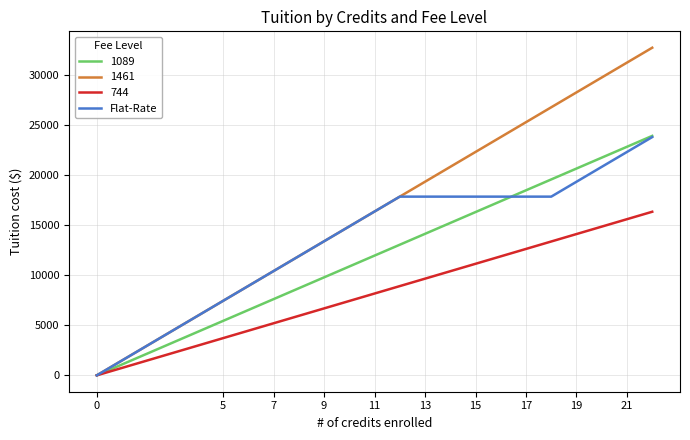

Which series has the largest total across all categories?

1461